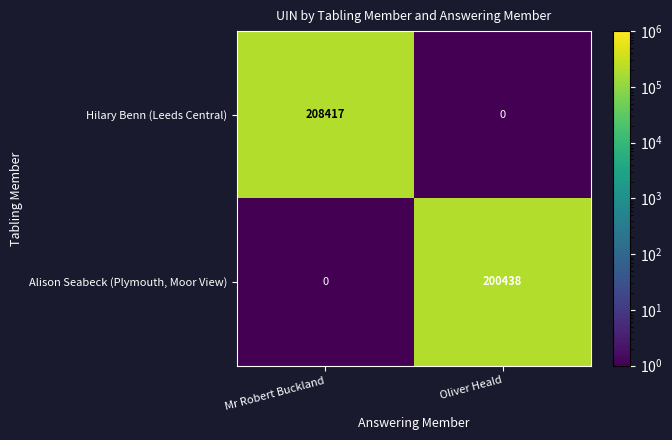

What is the maximum value shown in the chart?

208417